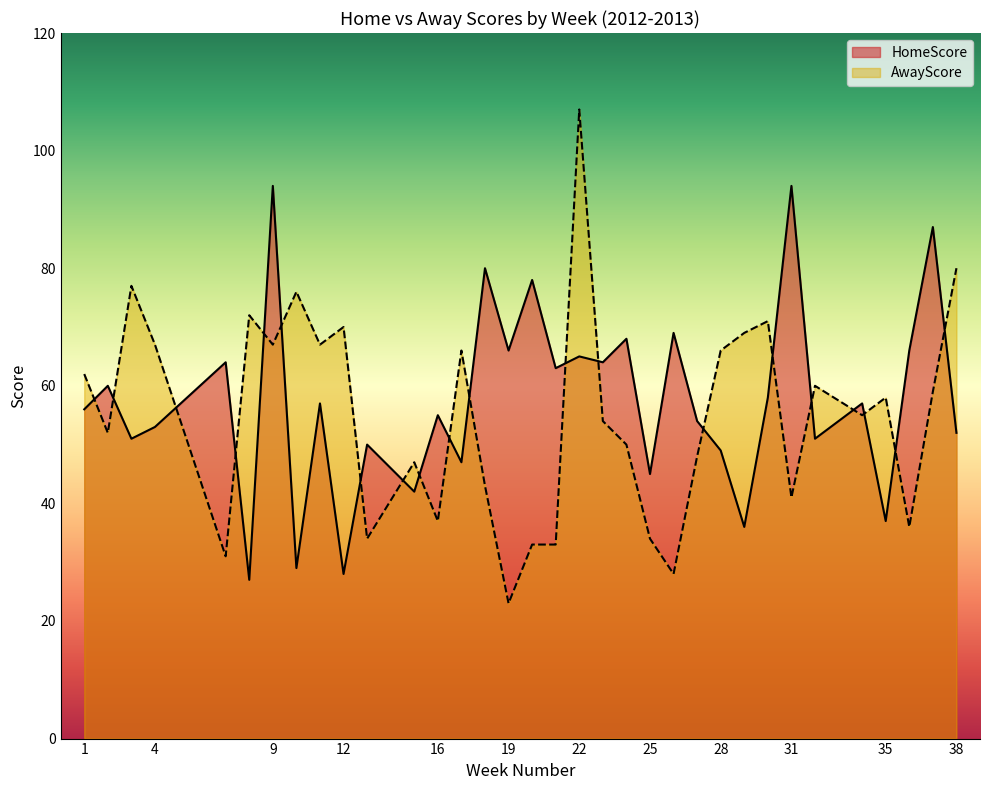

Rank the series by their average value, from lowest to highest.

AwayScore, HomeScore